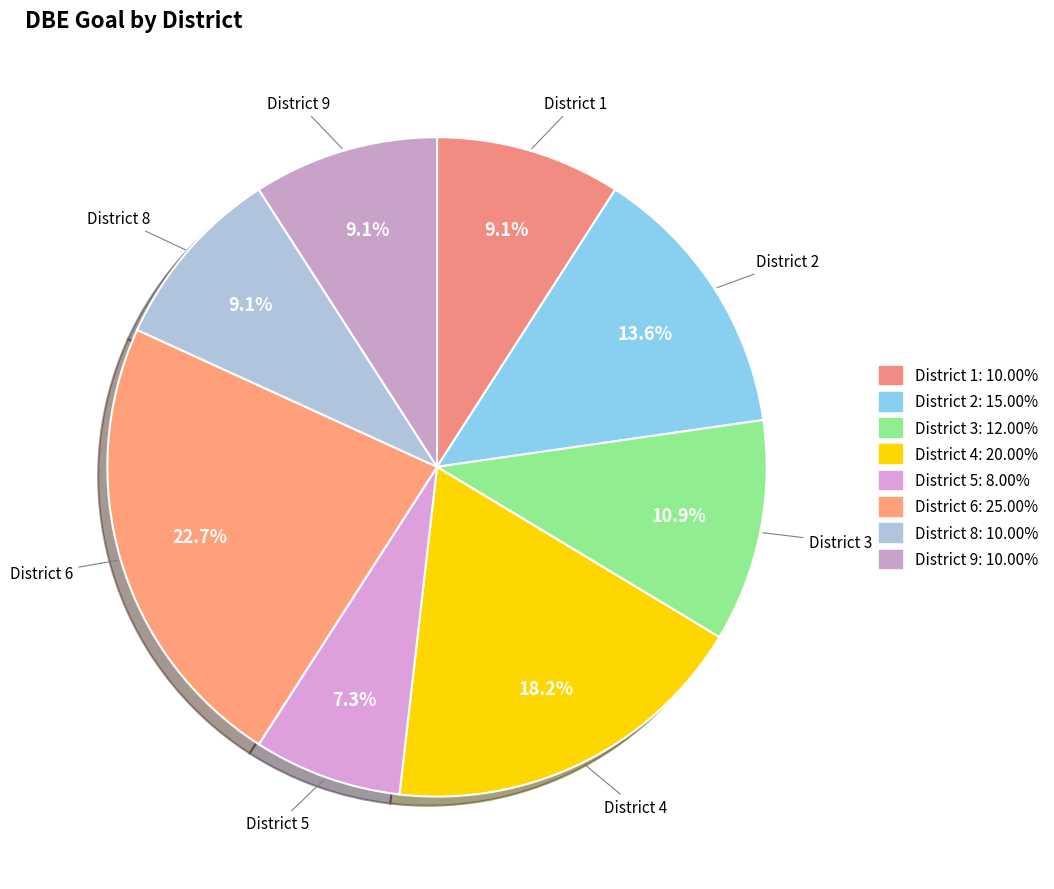

Does any single category account for the majority?

No